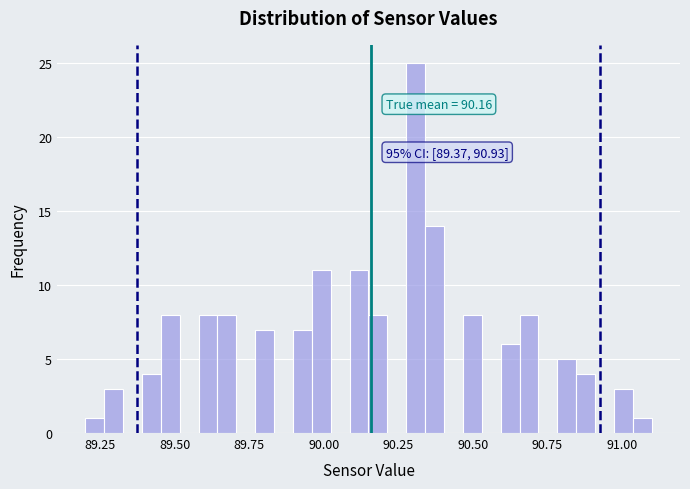

Around what value on the x-axis is the tallest bar? Give the approximate position of its centre, as read against the axis.

90.30